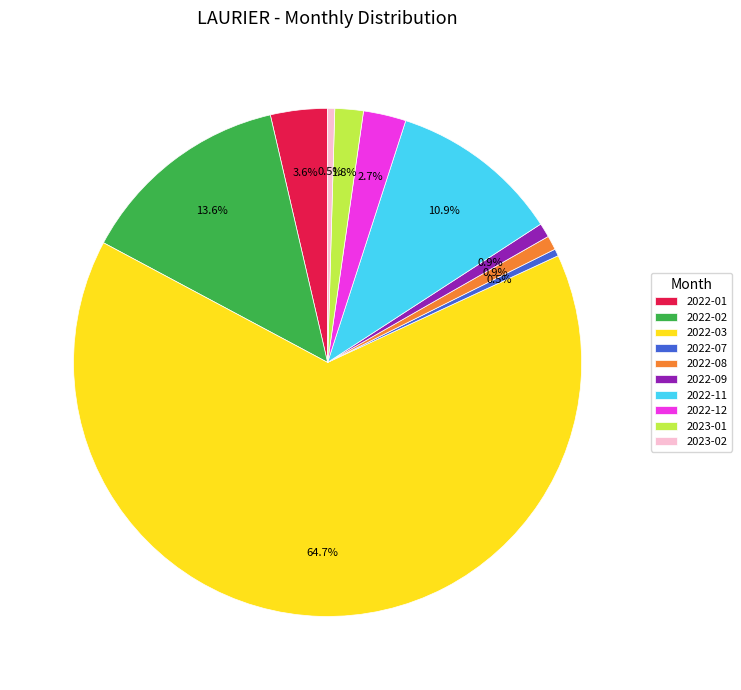

To the nearest percent, what is the average slice percentage?

10%